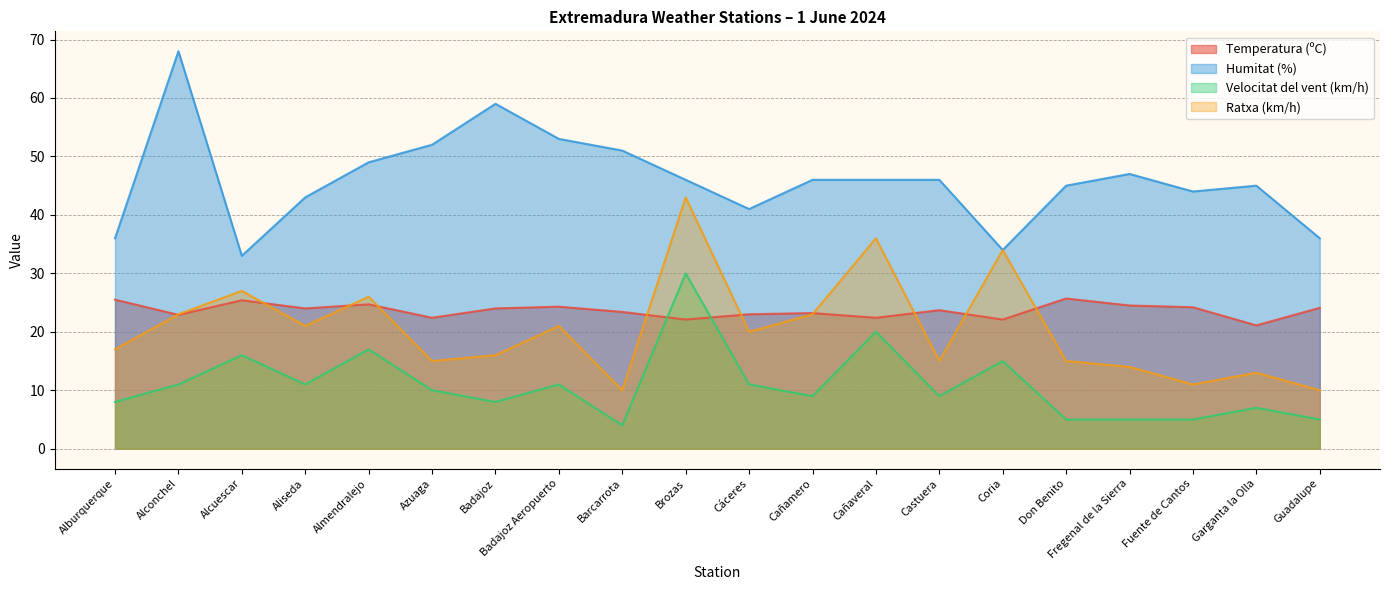

At which label does Velocitat del vent (km/h) reach its minimum?

Barcarrota